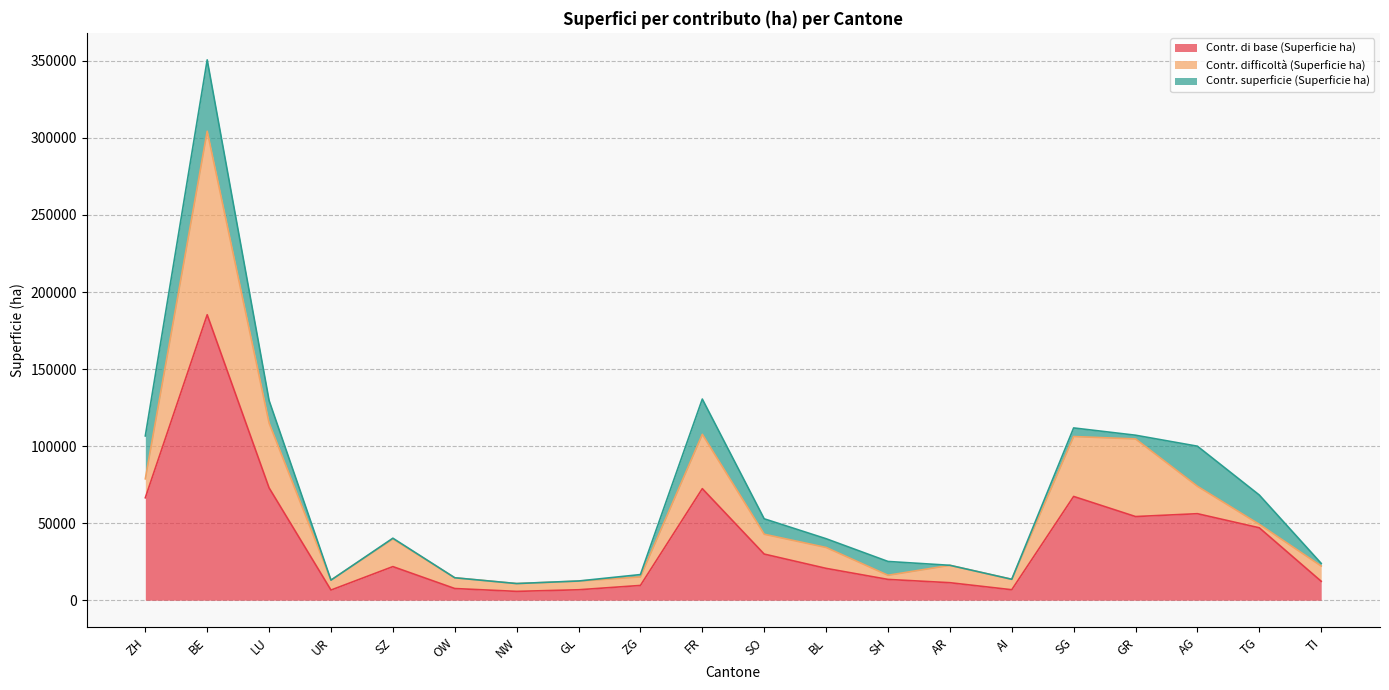

How many interior local valleys does the Contr. difficoltà (Superficie ha) series have?

7